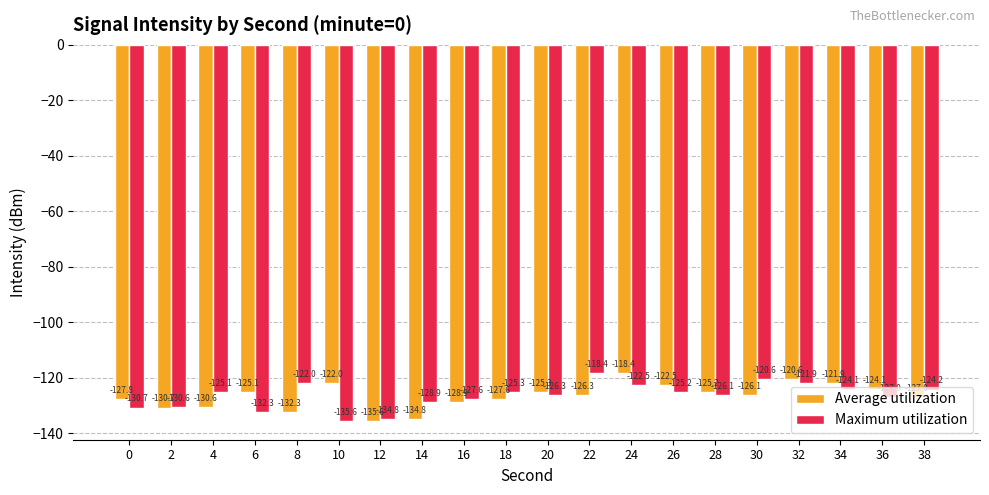

Between 14 and 34, which series saw the biggest shift?

Average utilization